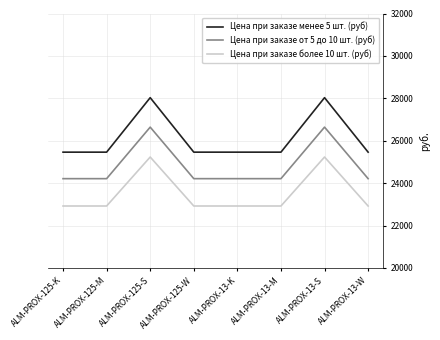

What is the difference between the highest and lowest values at ALM-PROX-13-M?

2540